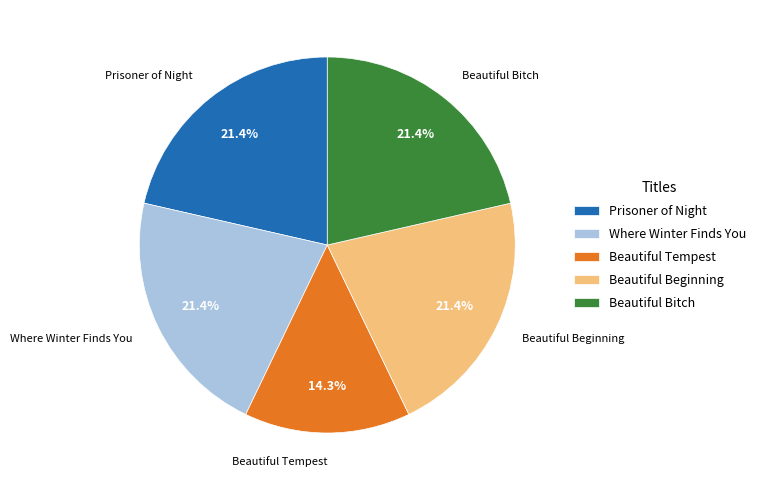

Is the sum of Where Winter Finds You and Beautiful Bitch greater than half?

No